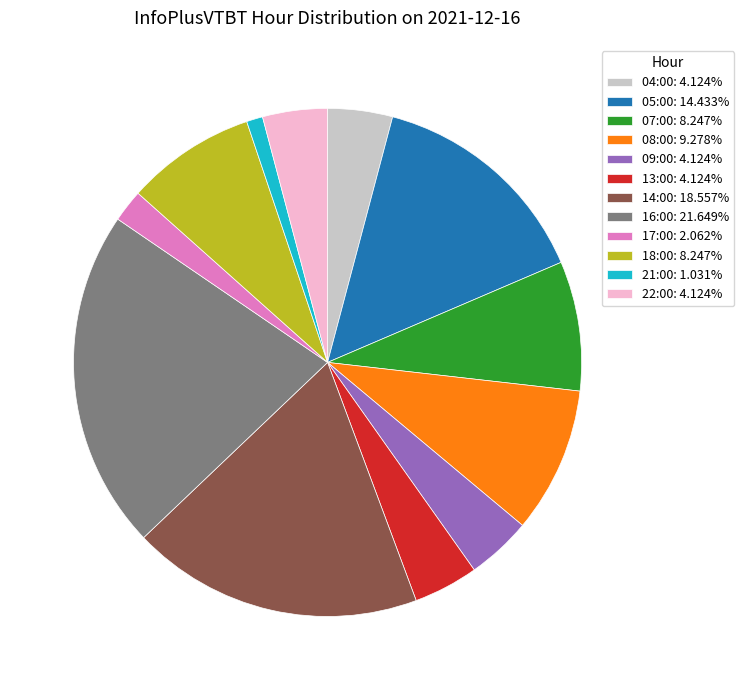

Is 08:00: 9.278% the majority of the pie?

No